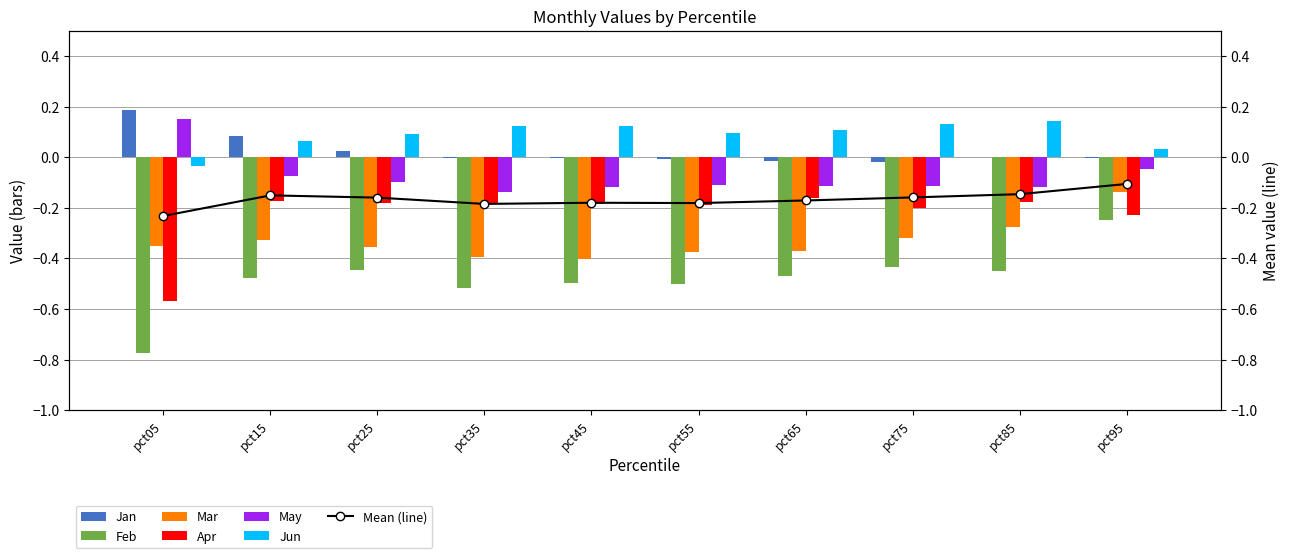

What are all the series names shown in the legend?

Jan, Feb, Mar, Apr, May, Jun